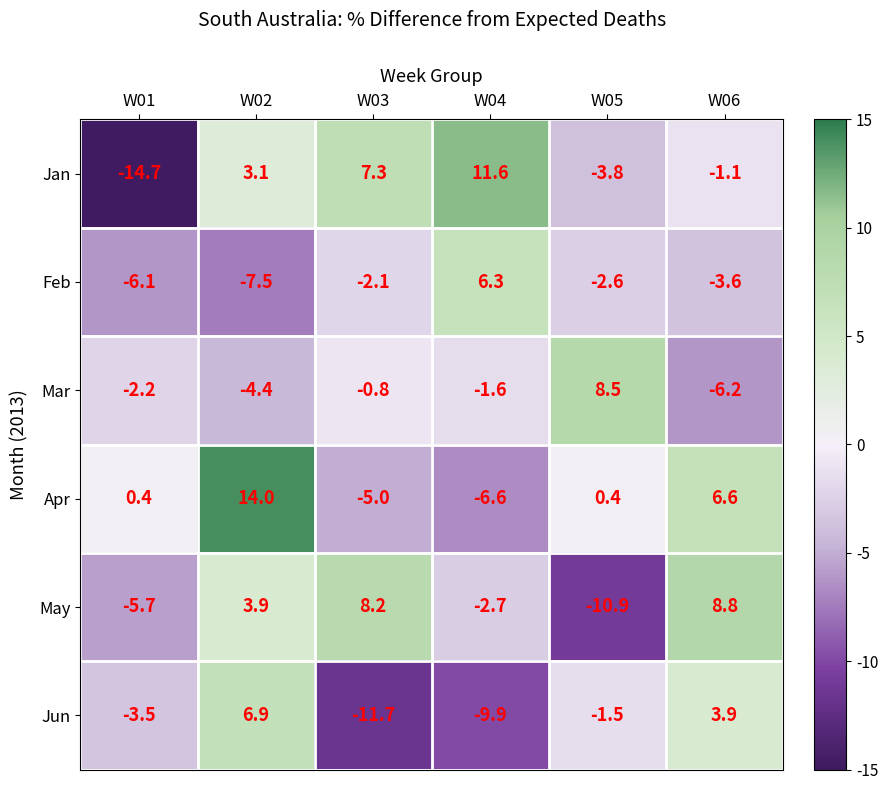

At how many categories does at least one series exceed 0?

6